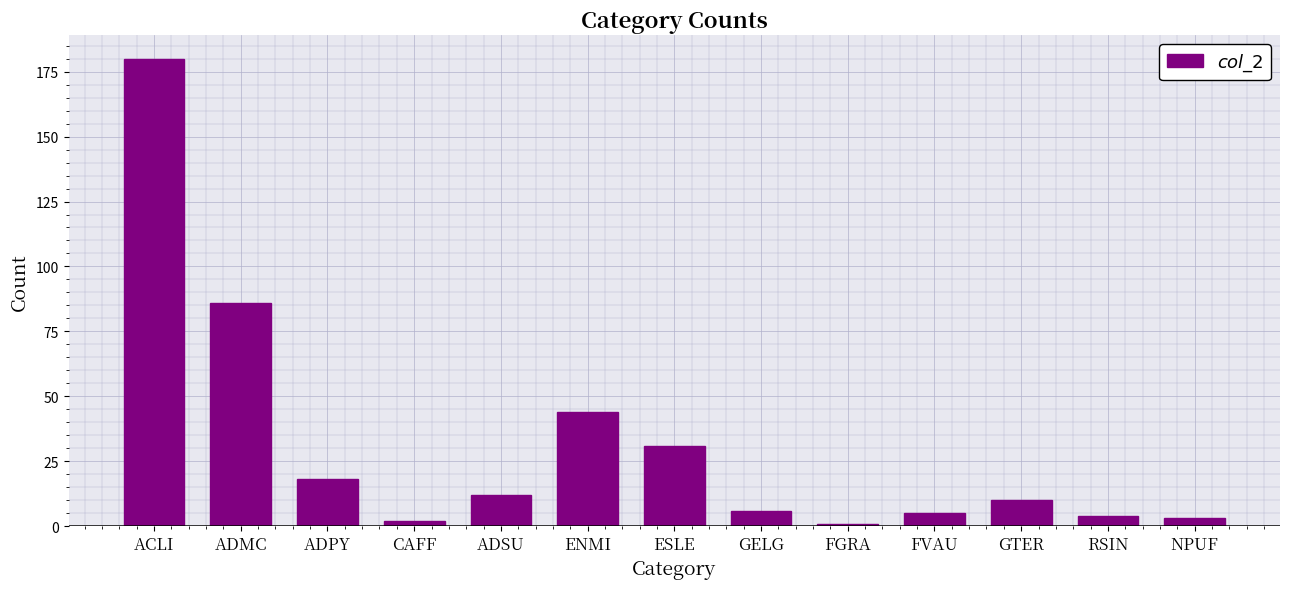

How many distinct data groups are displayed?

1